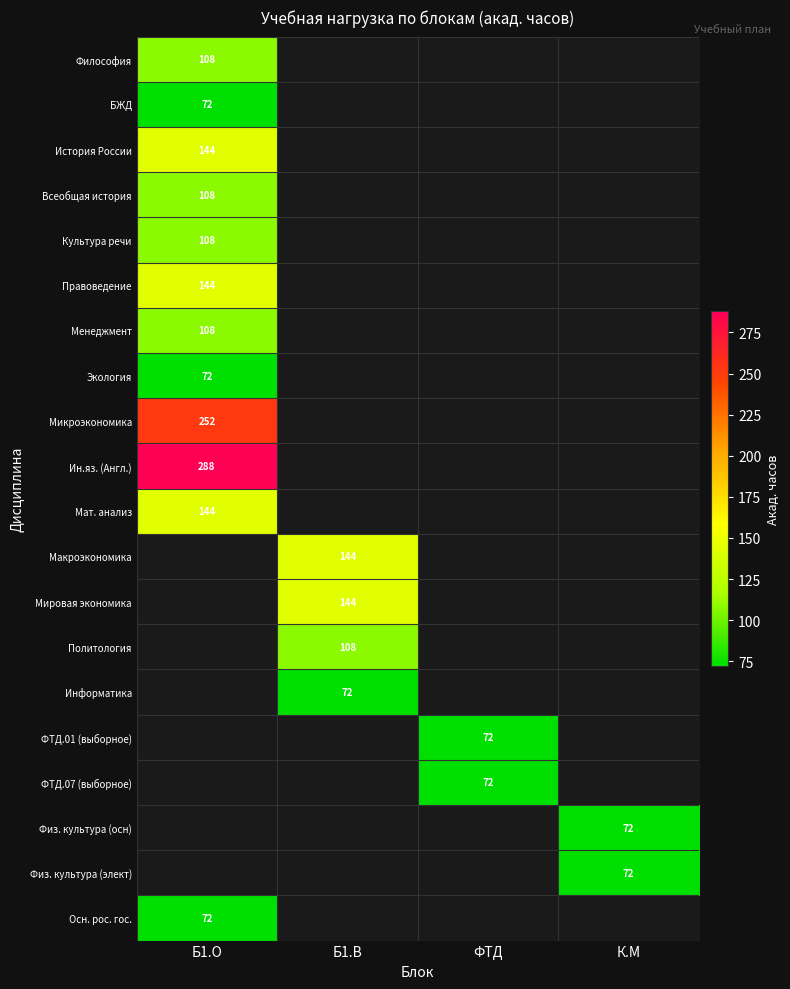

What is the greatest value displayed?

288.0